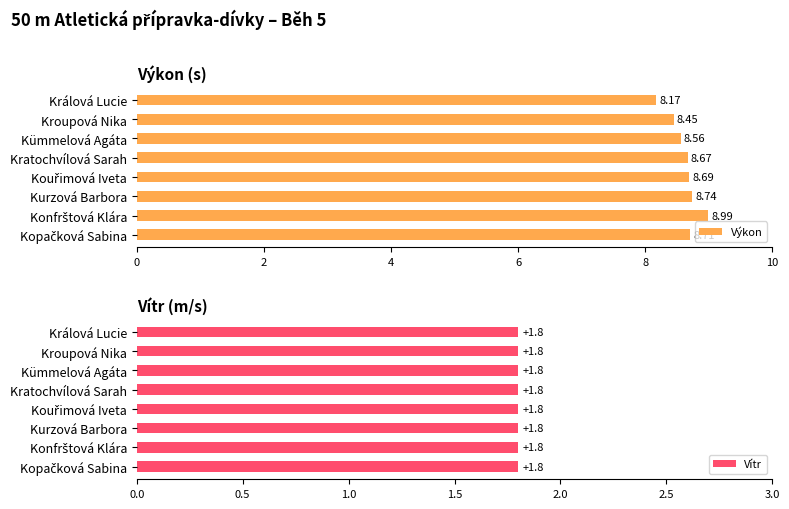

What is the difference between the maximum and minimum values in the Výkon series?

0.8